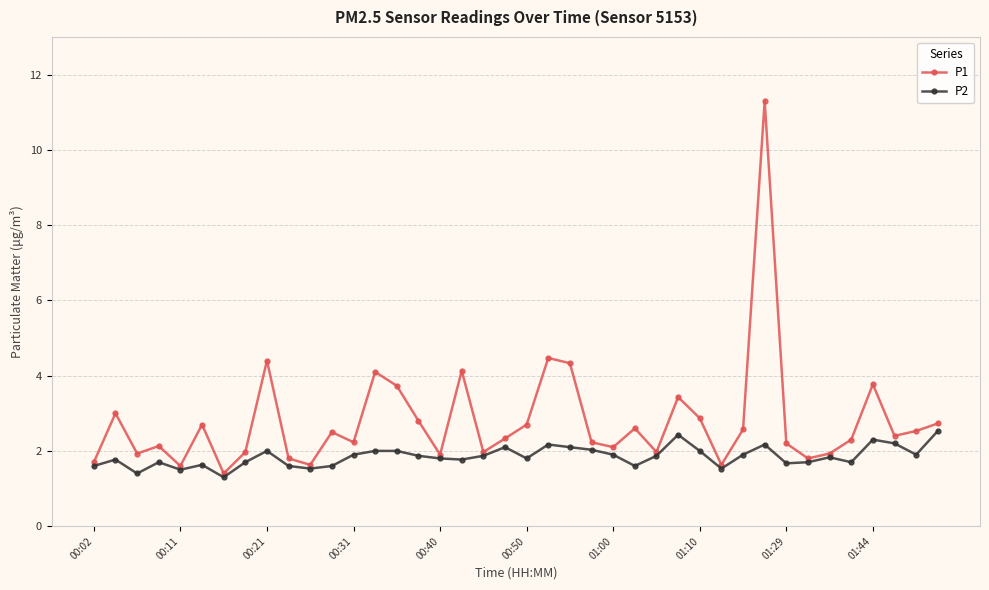

True or false: P1 has more than 1 interior local peaks.

True